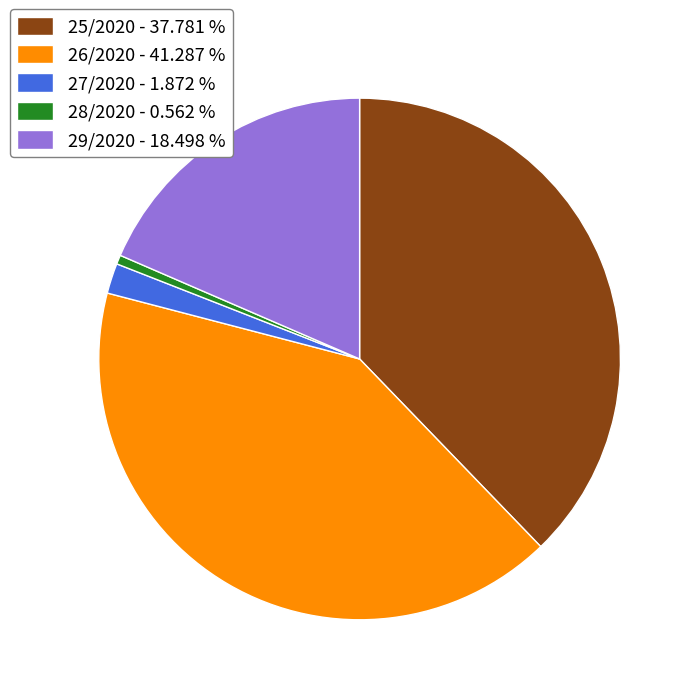

Does 25/2020 - 37.781 % account for over 50% of the chart?

No